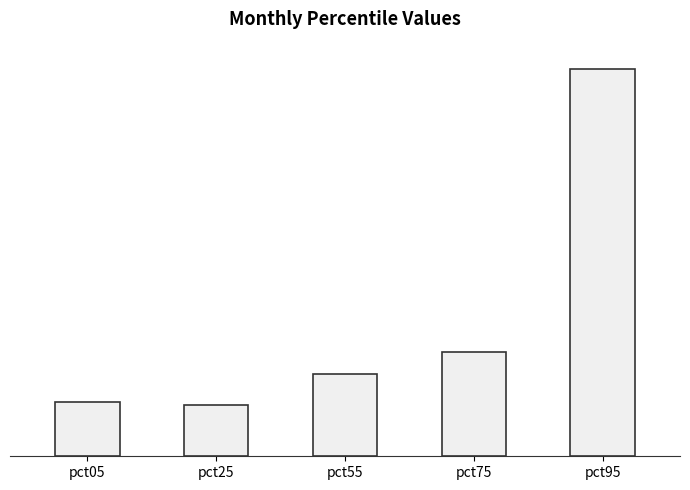

Does the chart contain any negative values?

No